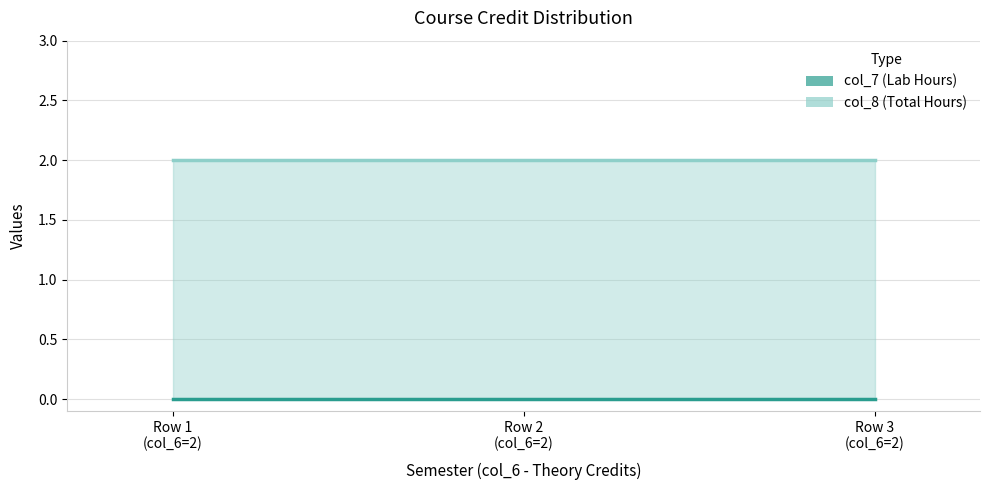

The col_7 (Lab Hours) series shows 0 at Row 3
(col_6=2). True or false?

True